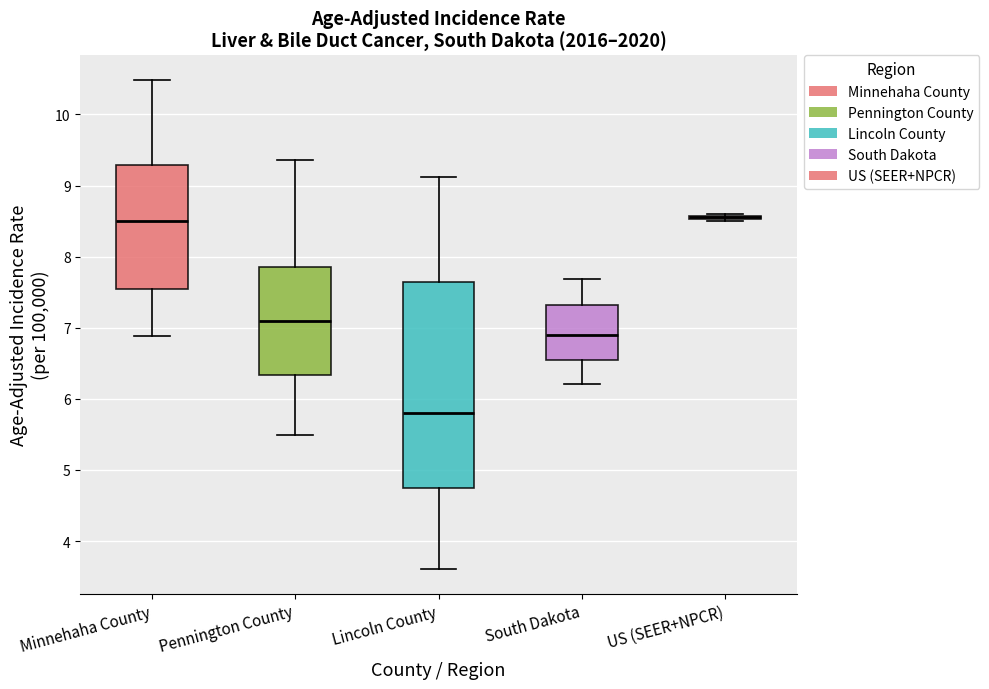

Where does the median line of the box for Lincoln County sit on the y-axis? The values are not printed on the chart, so give them approximately, as read against the axis.

5.8